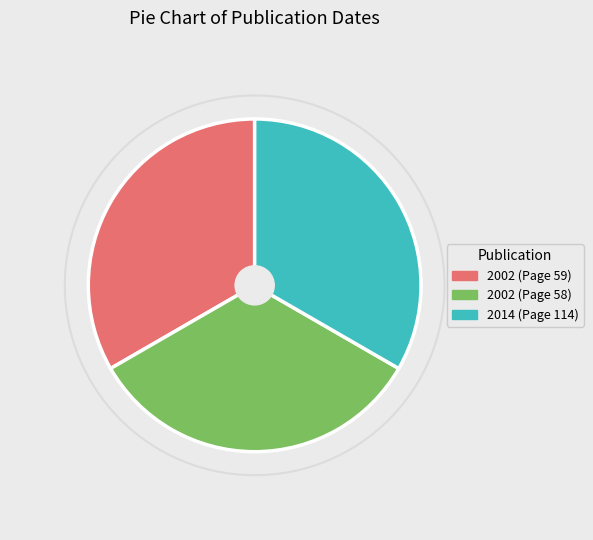

Do 2014 (Page 114) and 2002 (Page 58) together represent more than half of the pie?

Yes